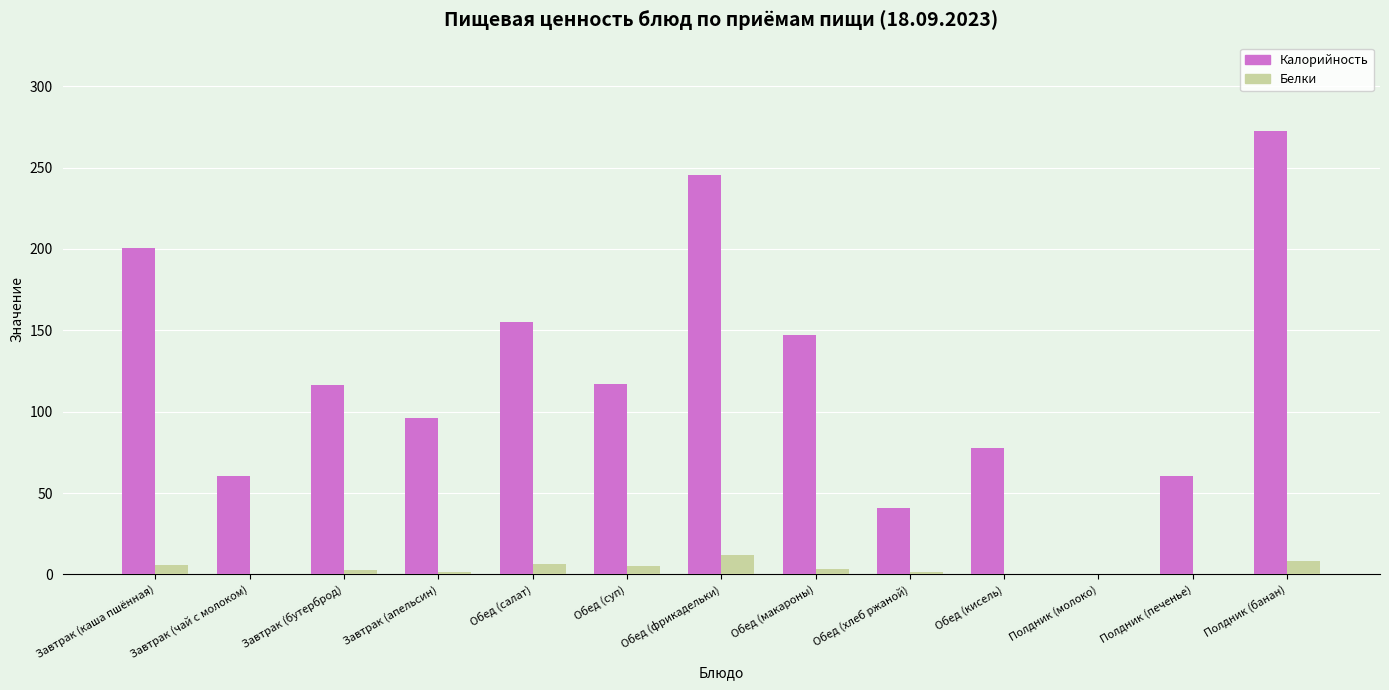

At which category is the sum across all series the highest?

Полдник (банан)